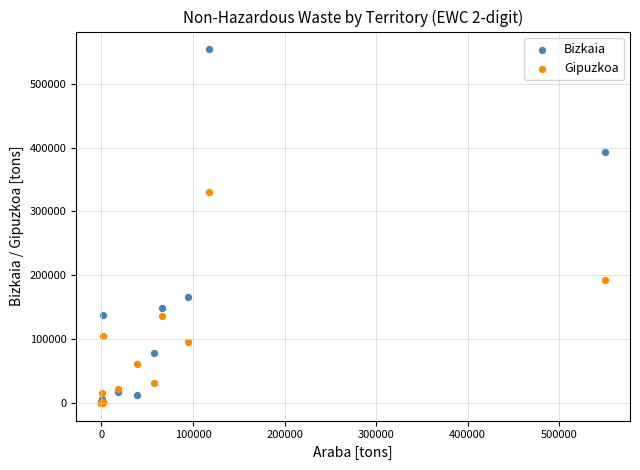

In the Bizkaia series, what Y value is closest to 277150?

165991.9